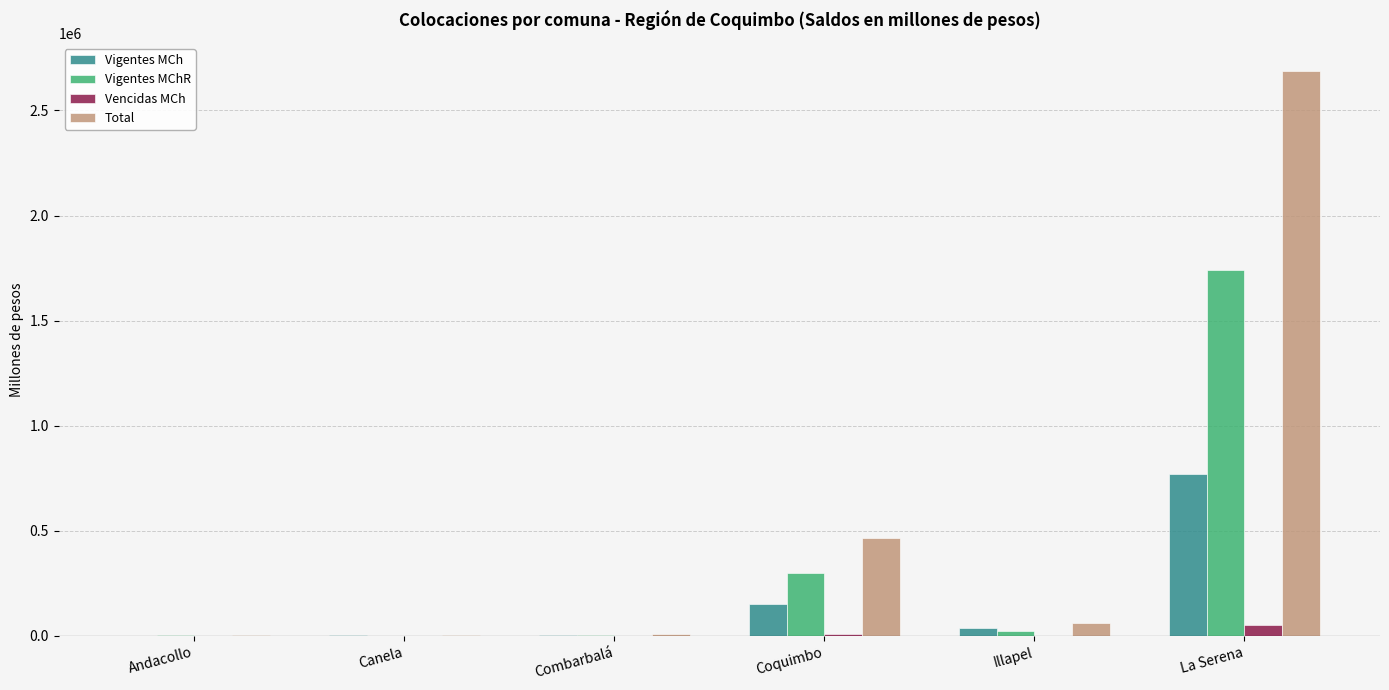

At which label is Vigentes MCh closest to 386507?

Coquimbo